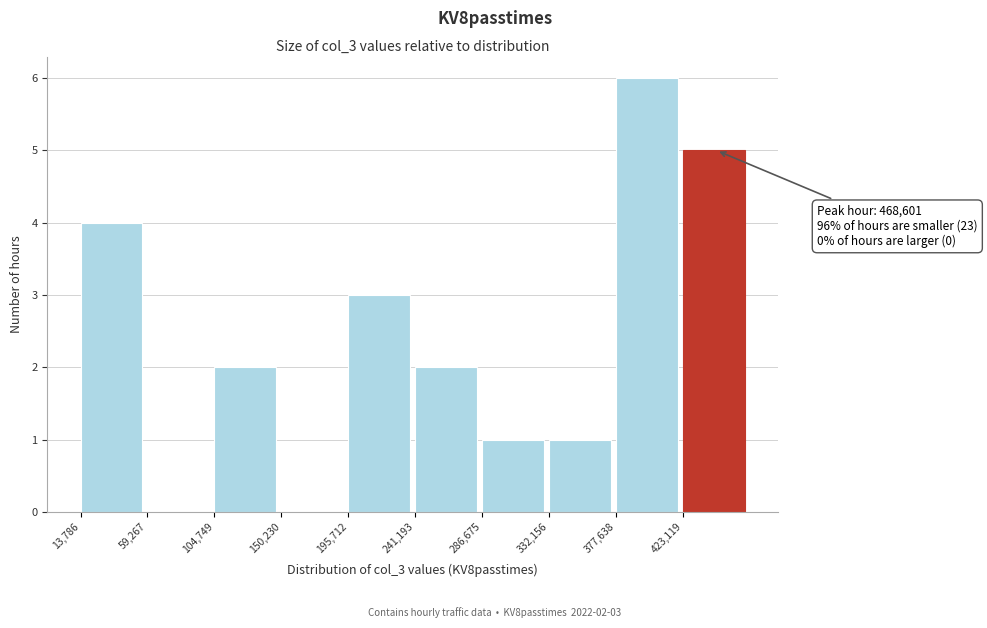

Over which range of the x-axis is the bar tallest?

380000 to 425000